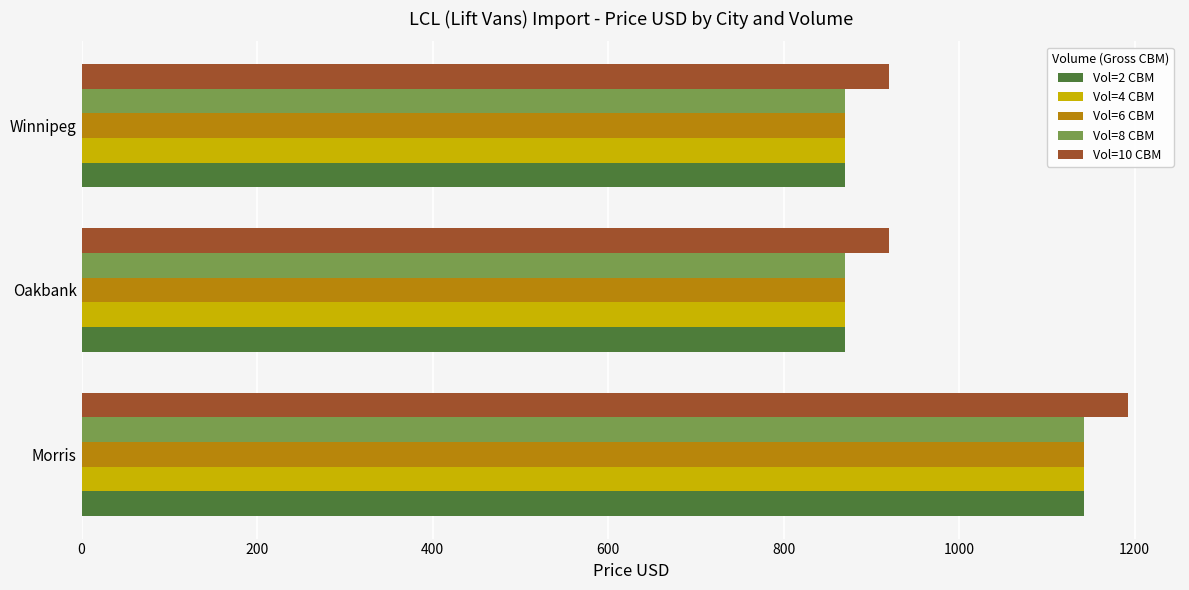

What is the sum of all Vol=6 CBM values?

2882